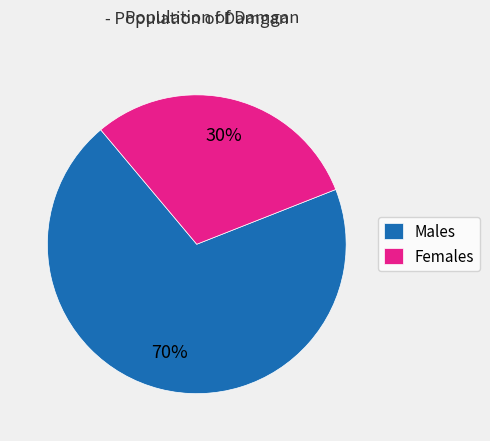

To the nearest percent, what is the difference between the largest and smallest slice percentages?

40%